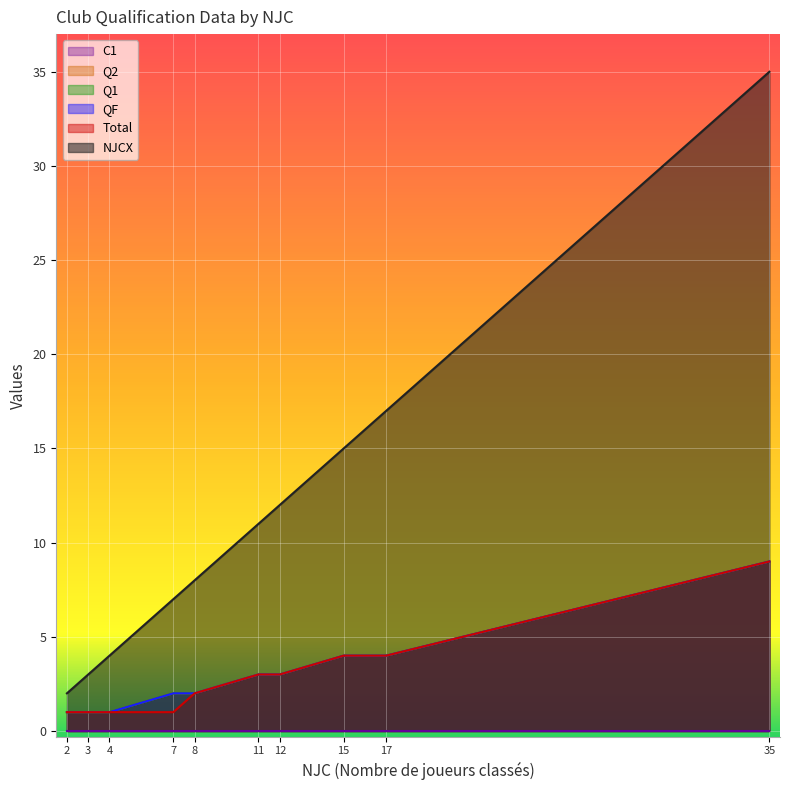

List the series in order of their peak value, lowest first.

C1, QF, Total, Q1, Q2, NJCX